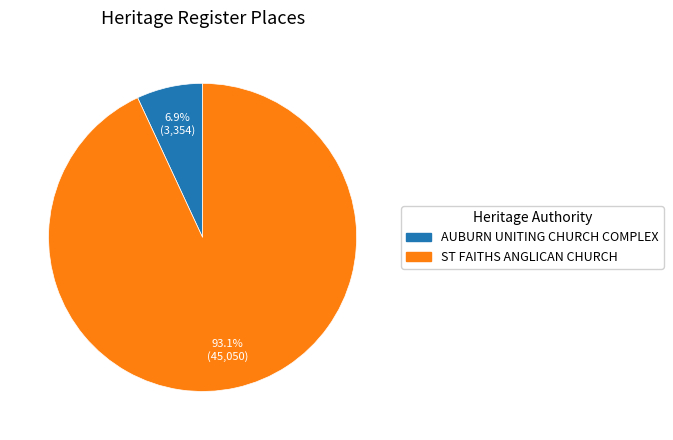

What is the majority slice?

ST FAITHS ANGLICAN CHURCH